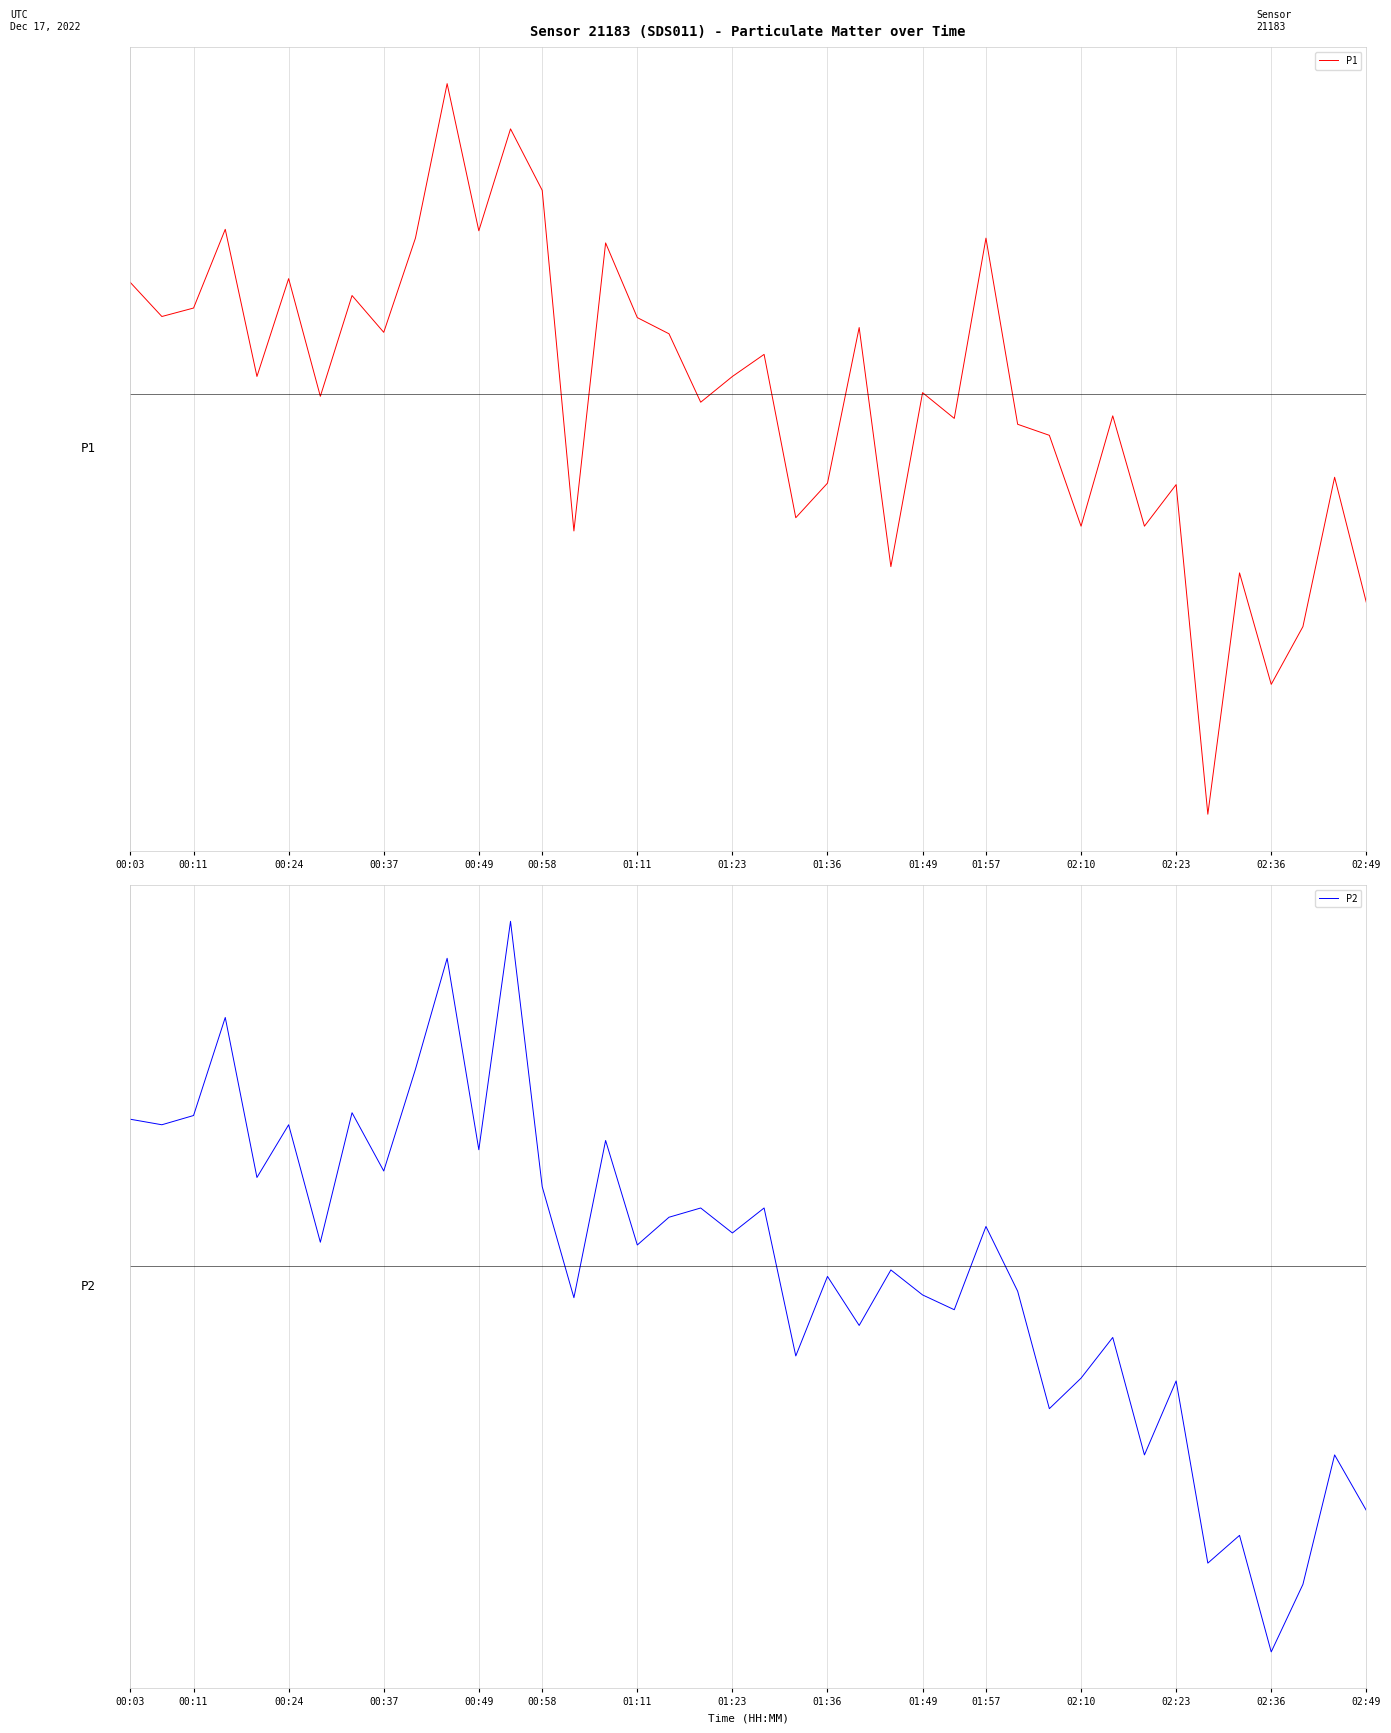

The value of P1 at 02:23 is 2.0. True or false?

False